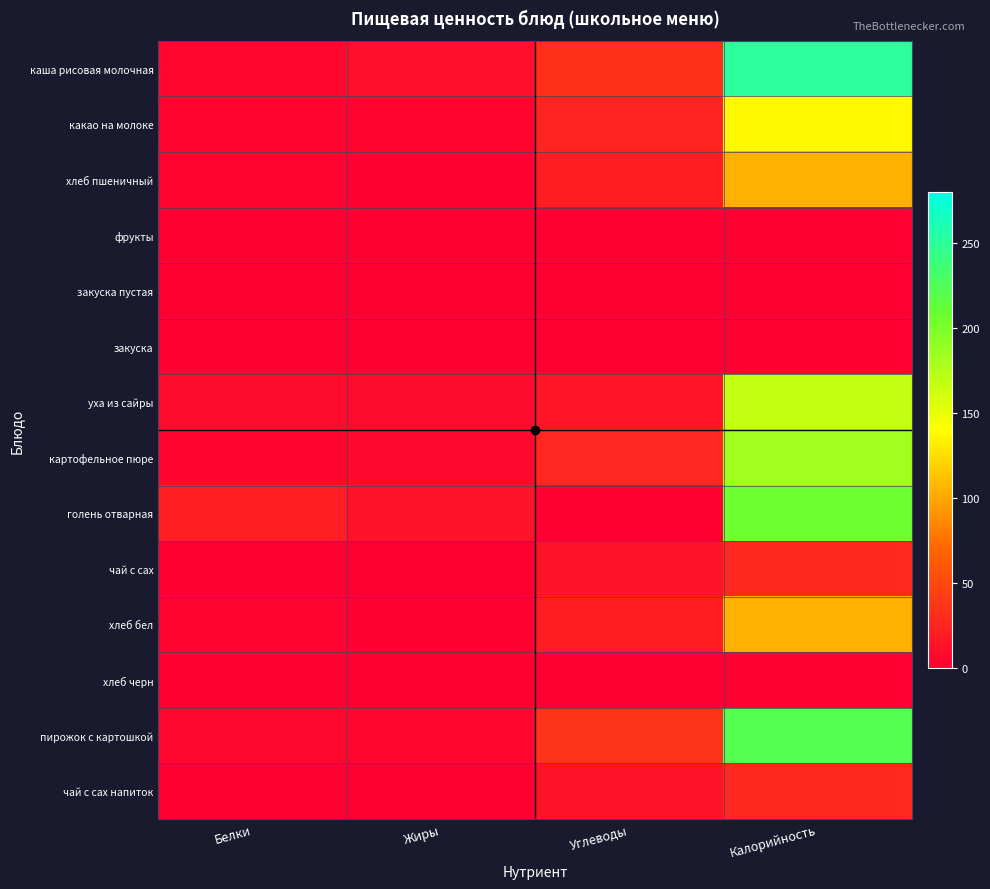

What is the total value across all series at Углеводы?

205.0